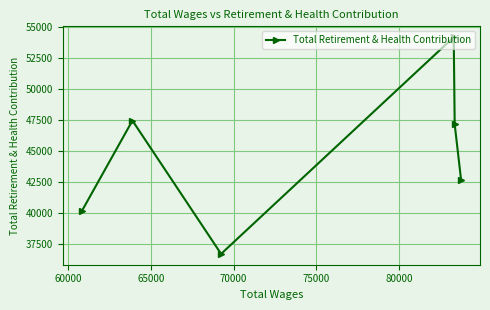

What is the minimum value shown in the chart?

36667